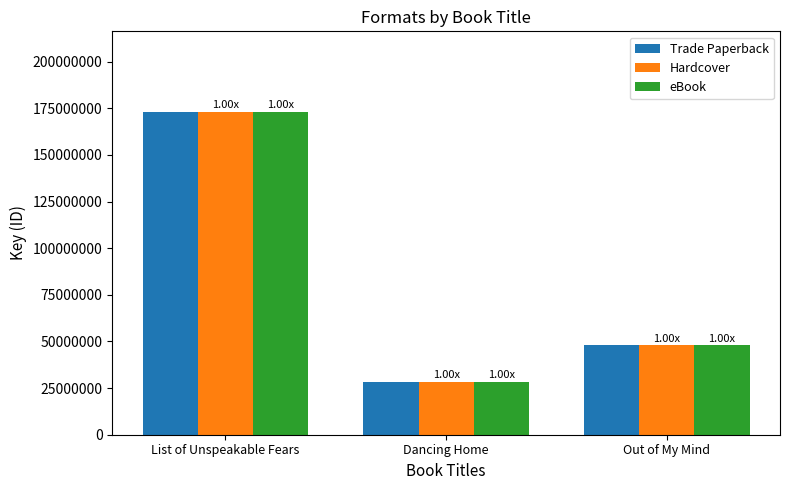

The Hardcover series shows 47856459 at Out of My Mind. True or false?

True